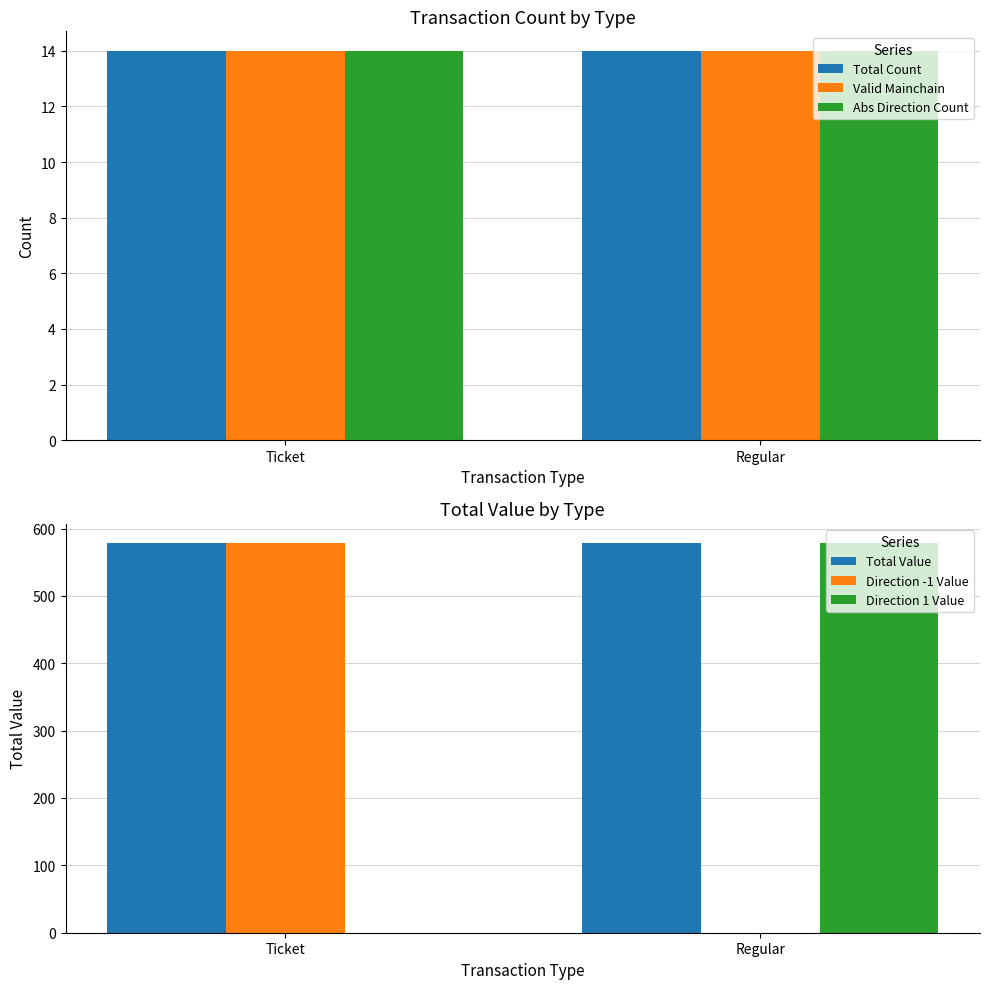

At Ticket, list the series in order from smallest to largest.

Direction 1 Value, Total Count, Valid Mainchain, Abs Direction Count, Total Value, Direction -1 Value